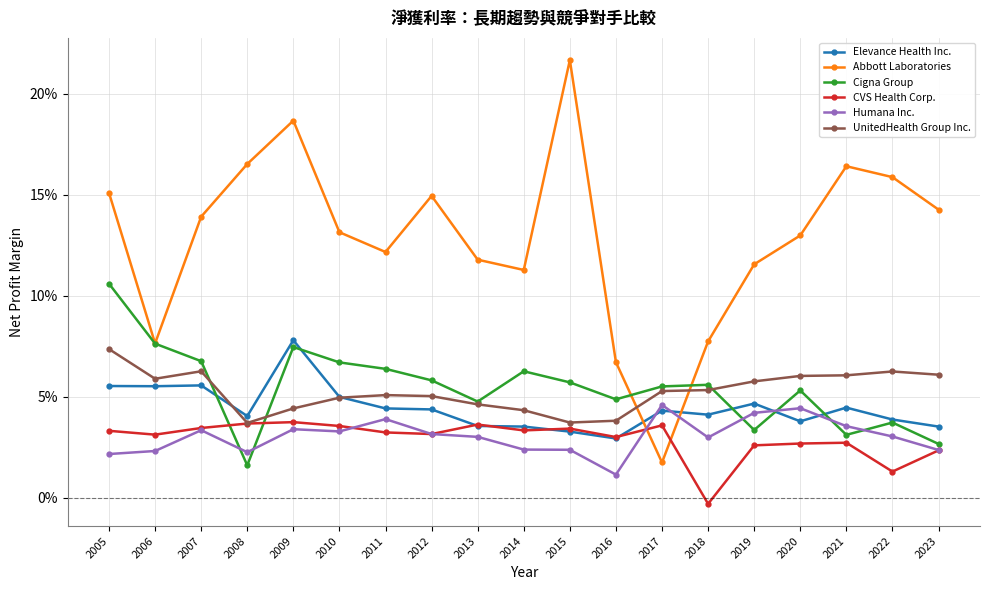

Is this an area chart (filled region under the line)?

No